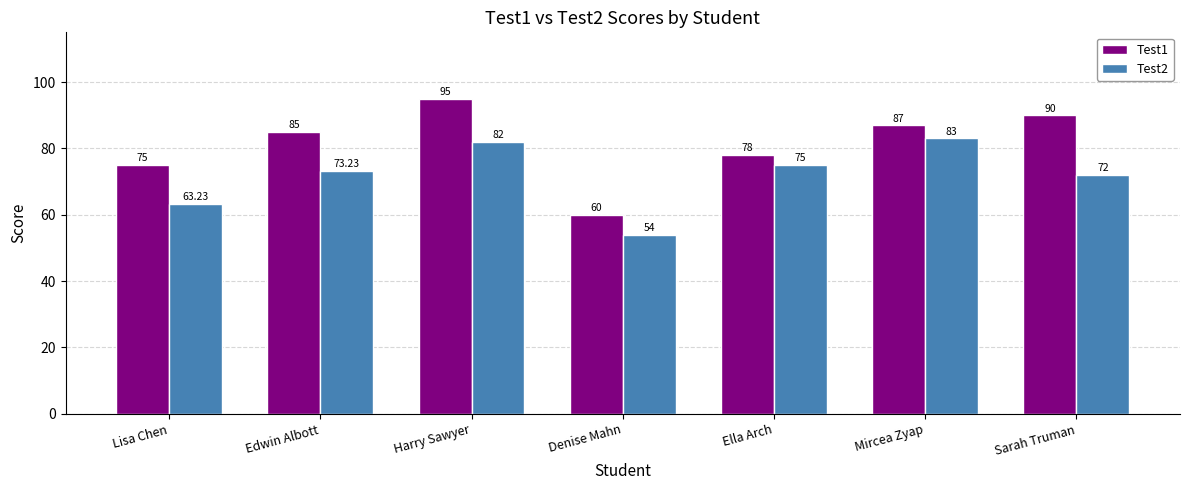

Reading left to right, transcribe all the data shown in this chart.

Test1: 75.0	85.0	95.0	60.0	78.0	87.0	90.0
Test2: 63.2	73.2	82.0	54.0	75.0	83.0	72.0